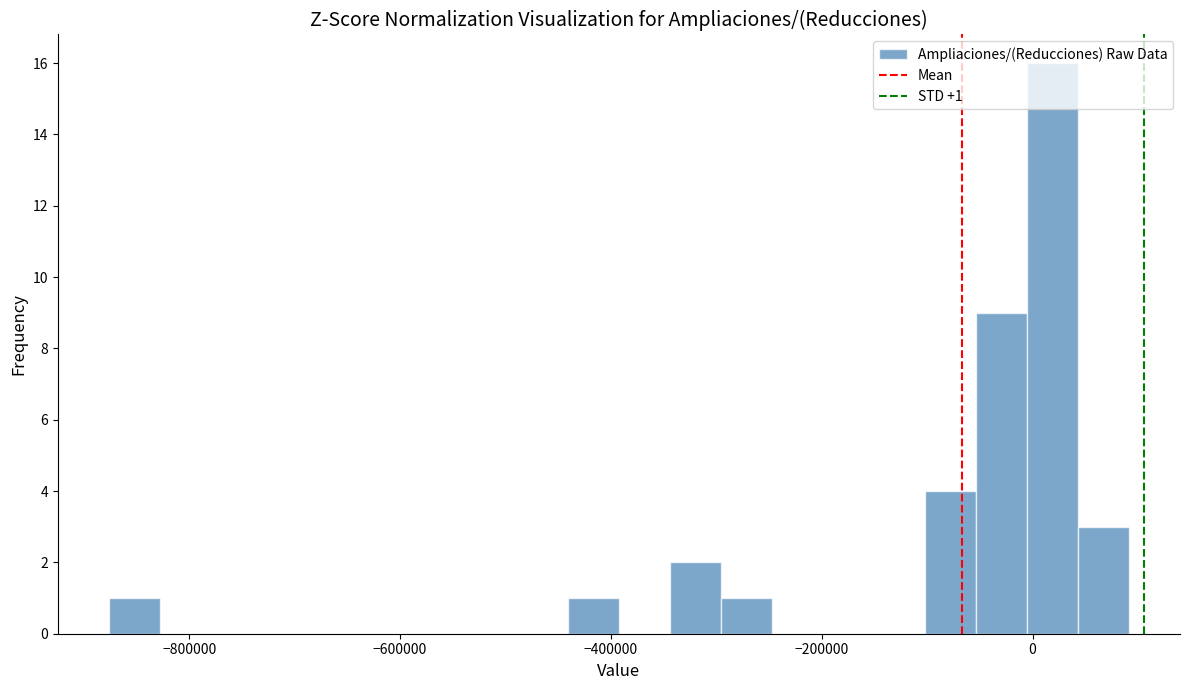

Read against the x-axis, roughly where is the centre of the tallest bar?

20000